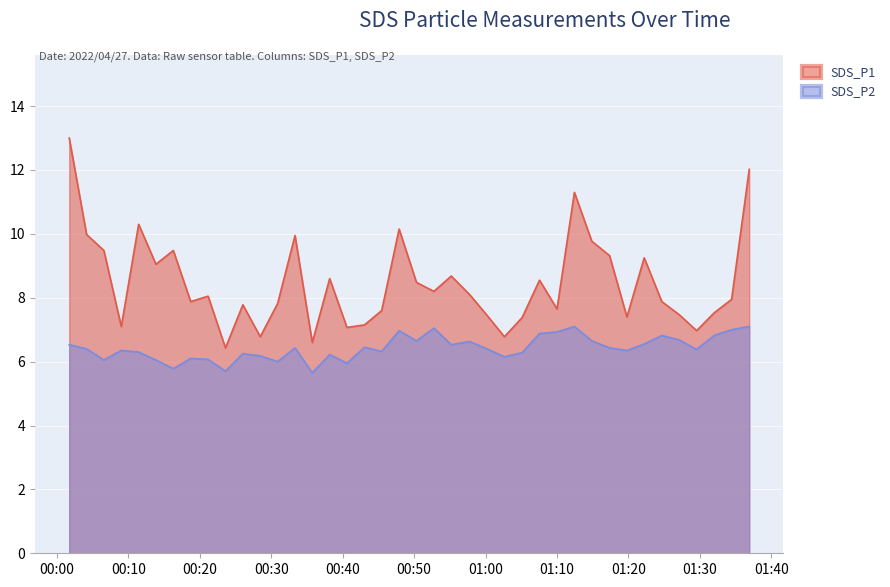

True or false: SDS_P2 and SDS_P1 cross at least once.

False